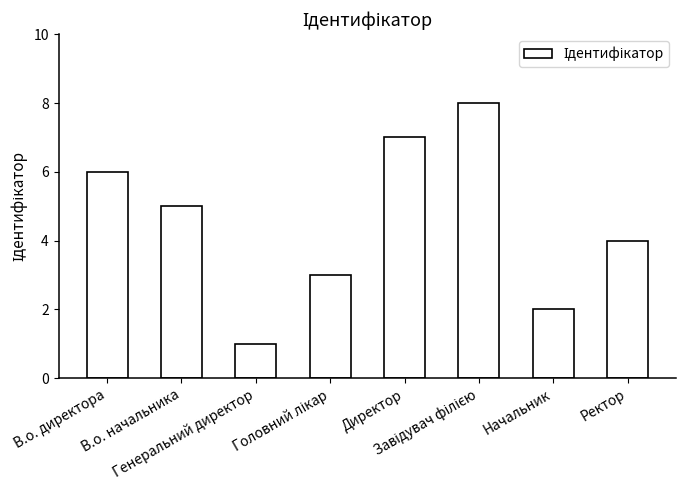

How many data points are less than 5?

4